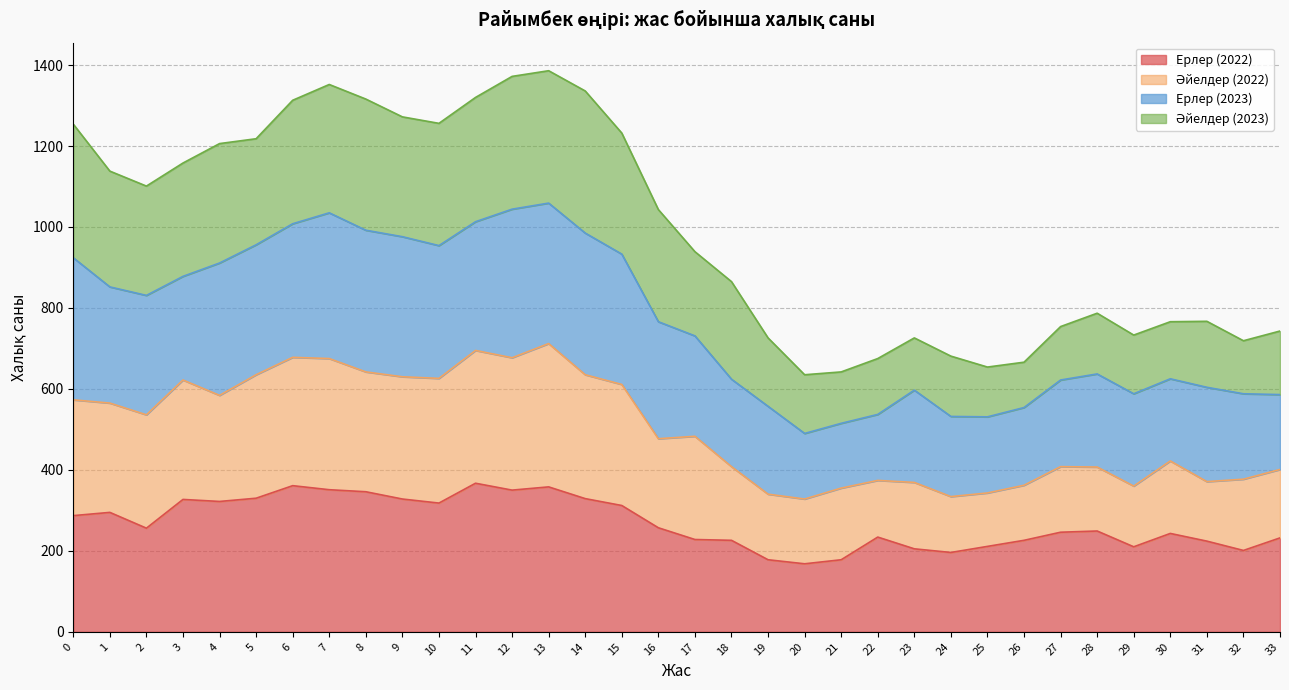

True or false: Ерлер (2022) and Әйелдер (2022) cross at least once.

False